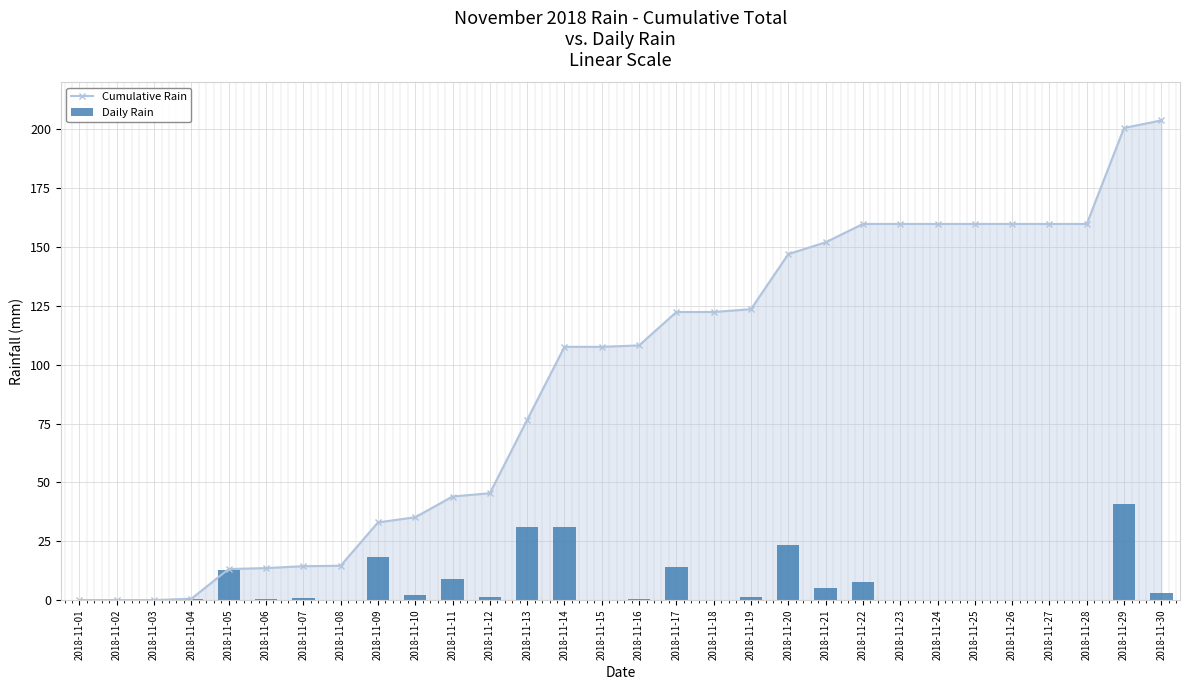

What is the sum of the Daily Rain values at 2018-11-24 and 2018-11-07?

0.8